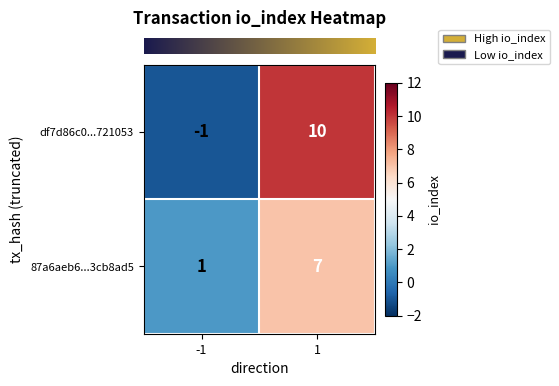

At 1, list the series in order from largest to smallest.

df7d86c0...721053, 87a6aeb6...3cb8ad5